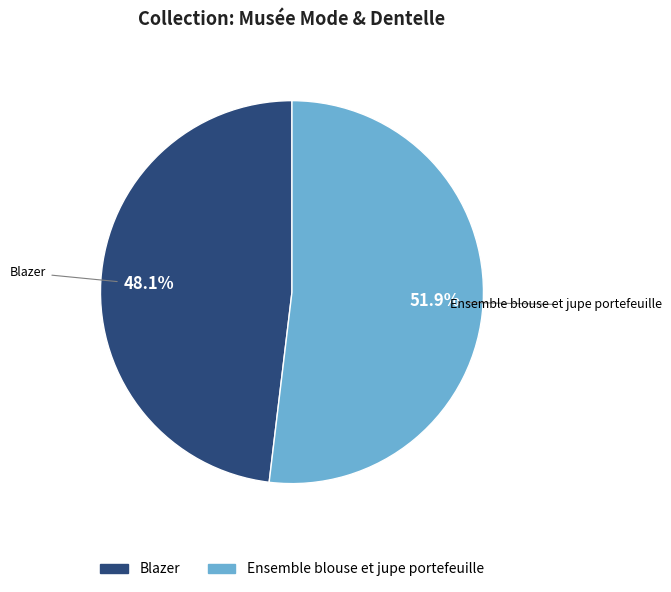

Which has a higher value, Blazer or Ensemble blouse et jupe portefeuille?

Ensemble blouse et jupe portefeuille